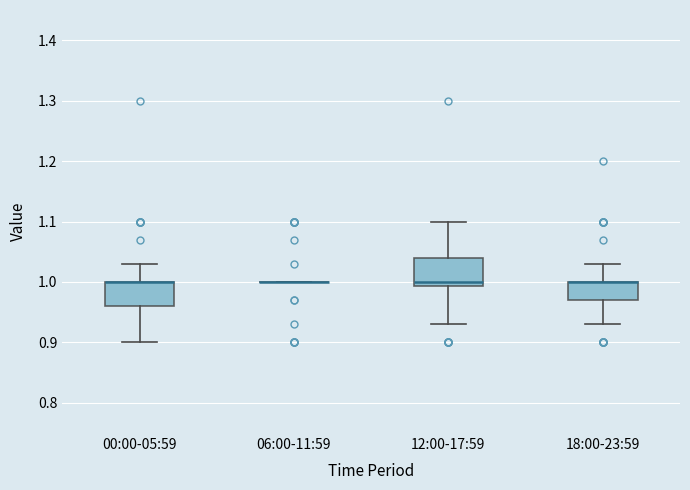

Reading left to right, transcribe this box plot: for each box, give where its median line is, the range the box spans, and where its two whiskers end, as read against the y-axis. The values are not printed on the chart, so give them approximately, as read against the axis.

00:00-05:59: median 1.00 (drawn on the box's upper edge), box 0.96 to 1.00, whiskers 0.90 to 1.03
06:00-11:59: box collapsed to a line at 1.00, whiskers 1.00 to 1.00
12:00-17:59: median 1.00, box 0.99 to 1.04, whiskers 0.93 to 1.10
18:00-23:59: median 1.00 (drawn on the box's upper edge), box 0.97 to 1.00, whiskers 0.93 to 1.03